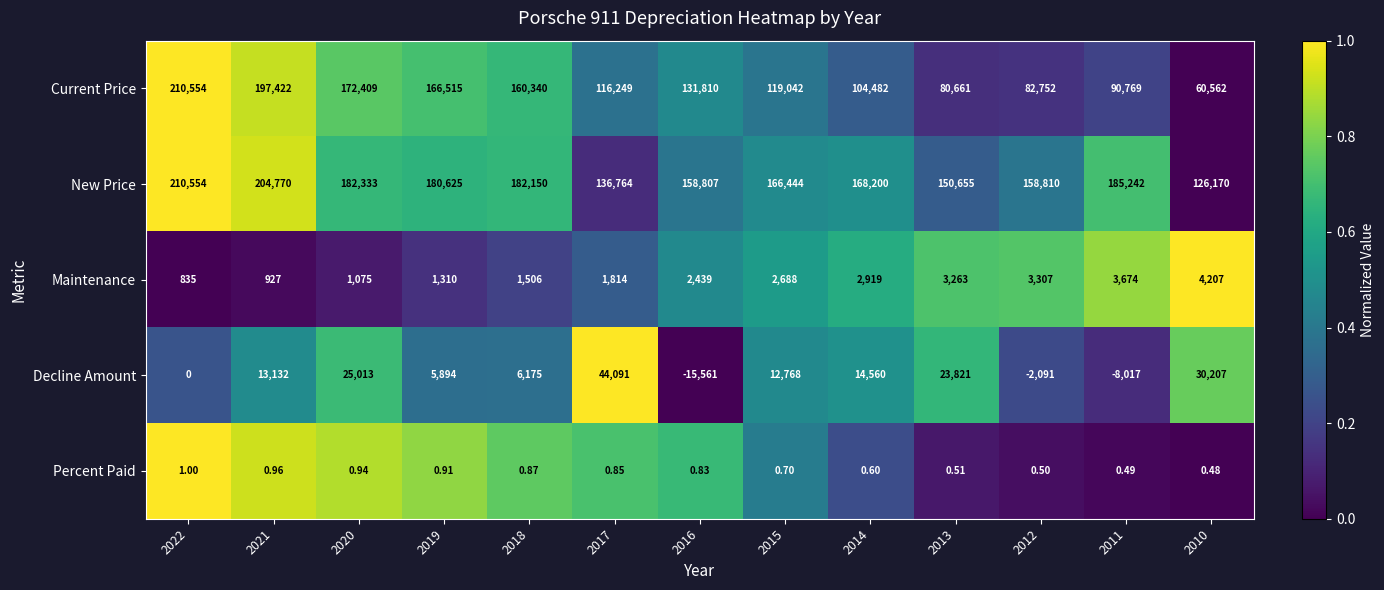

Is the value of Maintenance at 2019 greater than the value of Decline Amount at 2015?

No